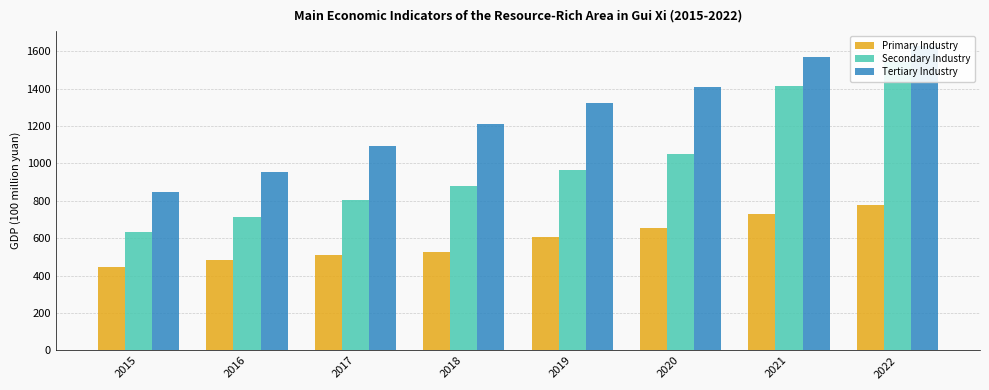

How many bars are there in each group?

3